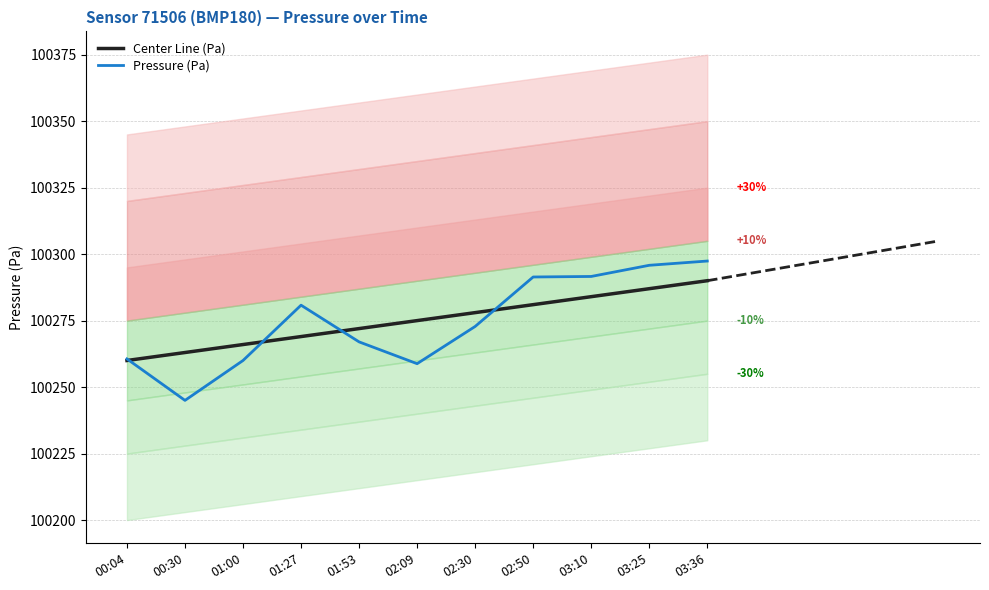

At how many categories does at least one series exceed 100248?

11